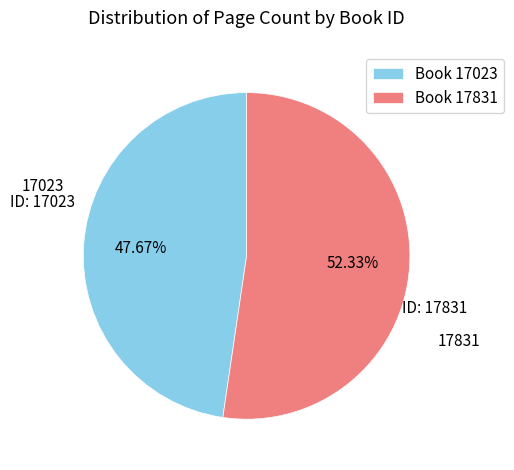

Which category has the smallest portion of the pie?

Book 17023